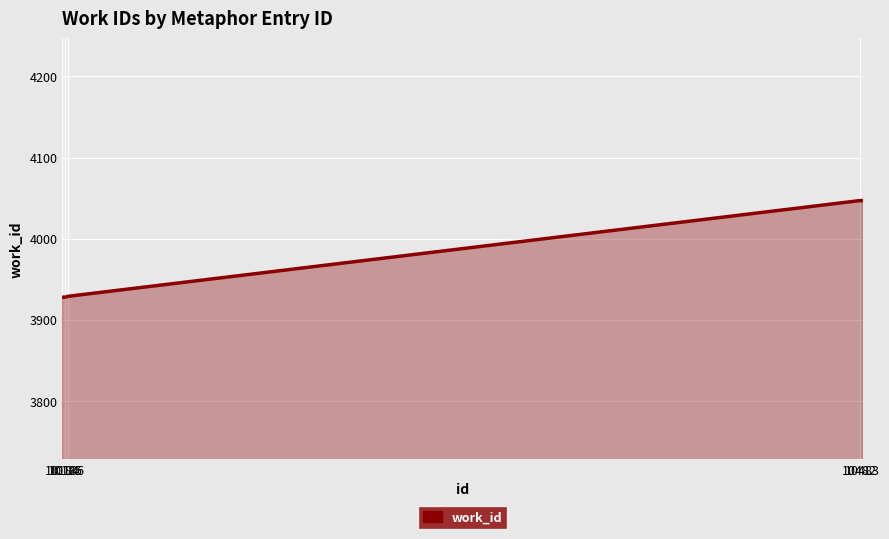

What is the ratio of the value at 10184 to the value at 10186?

1.0